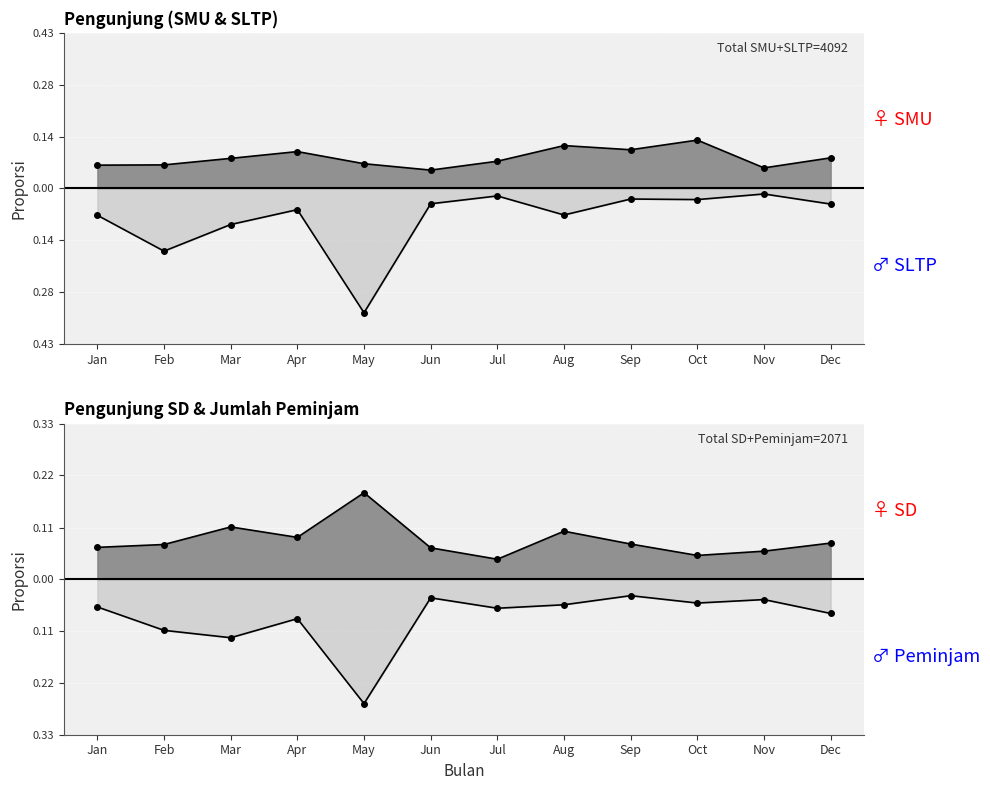

How many distinct data groups are displayed?

4